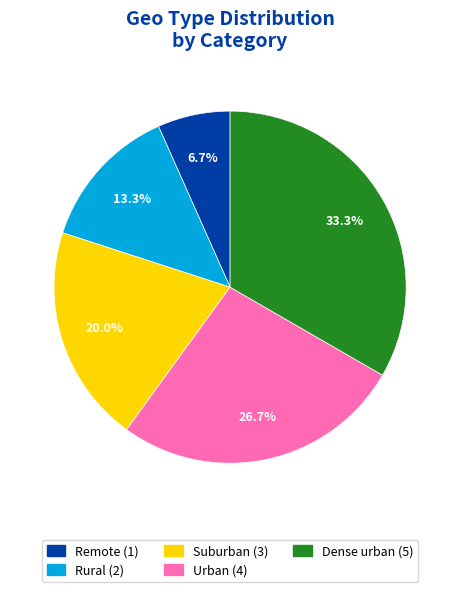

Does Remote represent more than half of the total?

No